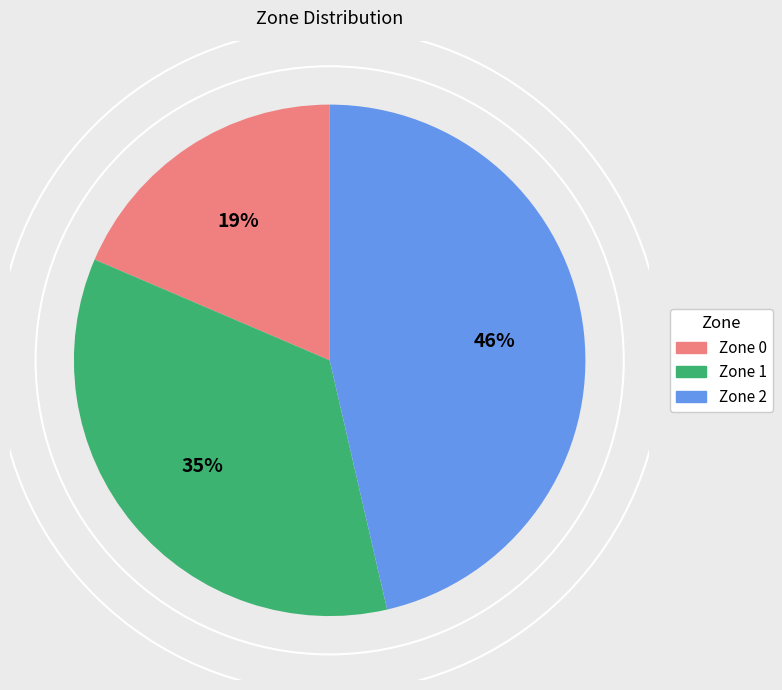

Rank the categories by value from highest to lowest.

Zone 2, Zone 1, Zone 0